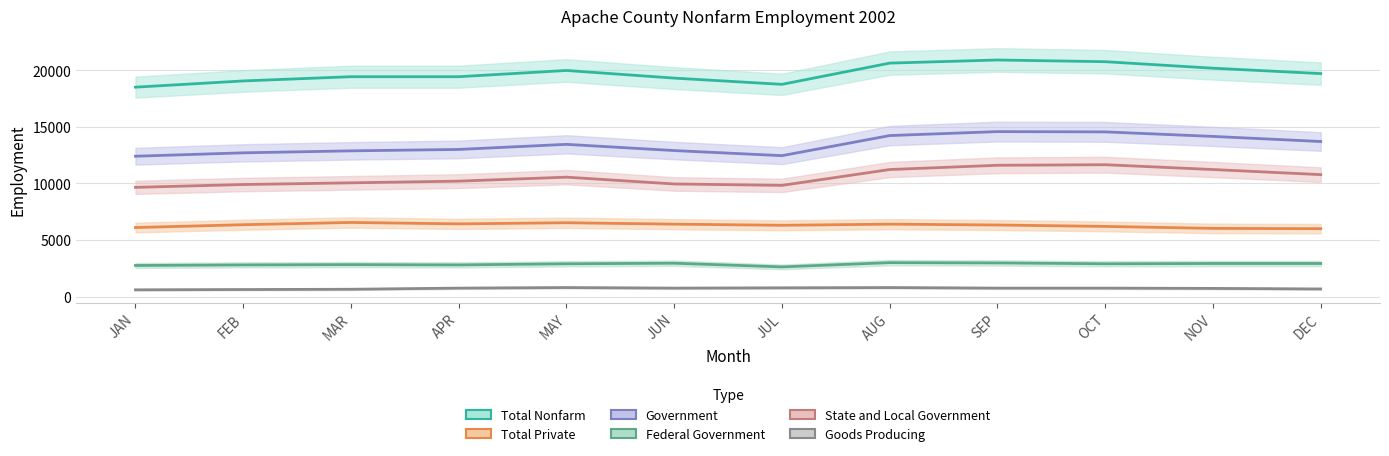

At how many categories does at least one series exceed 20117?

4